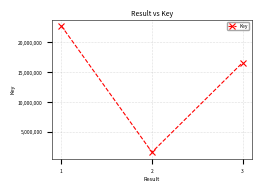

What is the approximate value at 3, to the nearest 100?

16599200